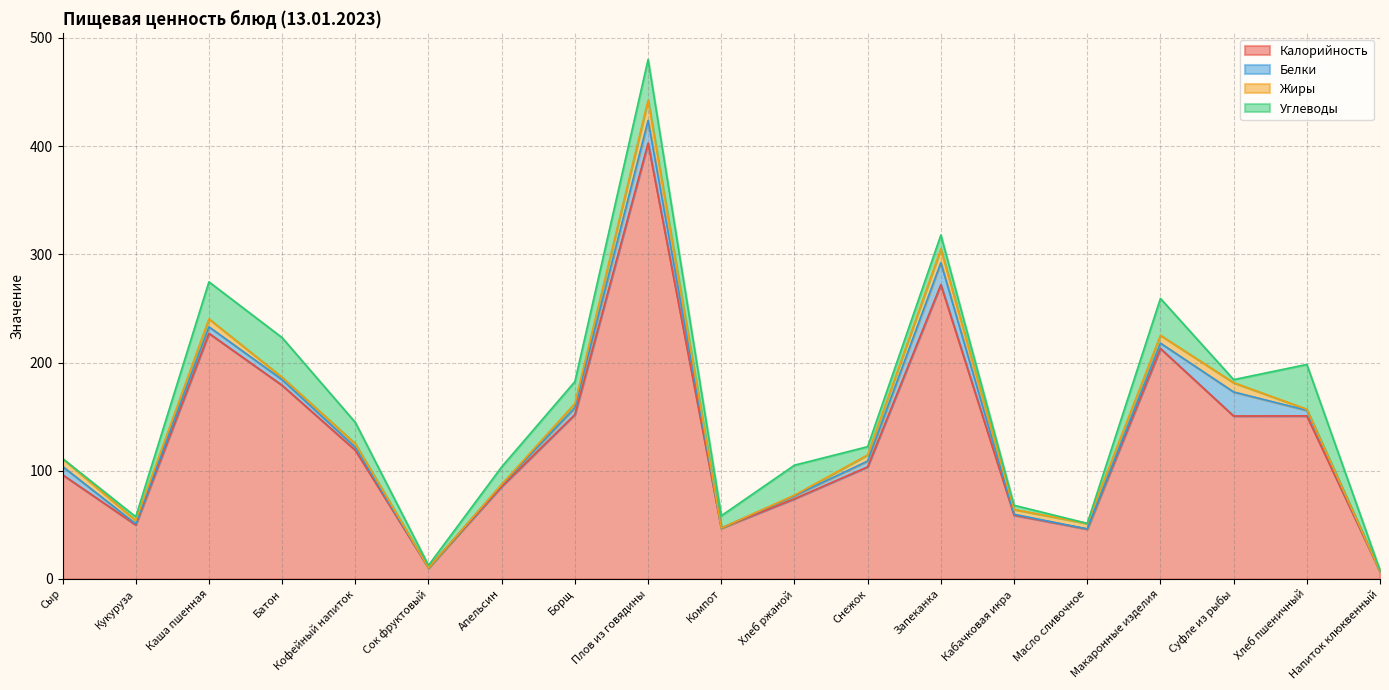

What are all the series names shown in the legend?

Калорийность, Белки, Жиры, Углеводы